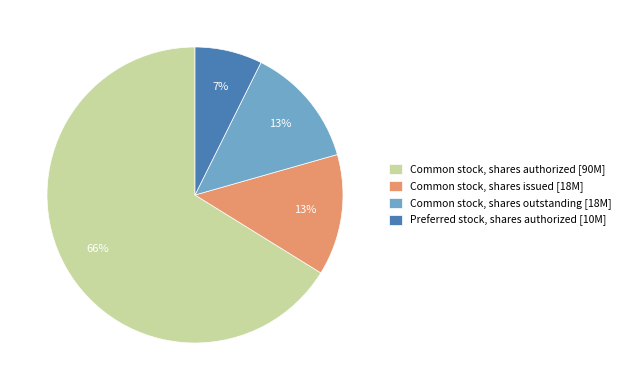

Combined, do Common stock, shares authorized [90M] and Common stock, shares outstanding [18M] account for over 50%?

Yes